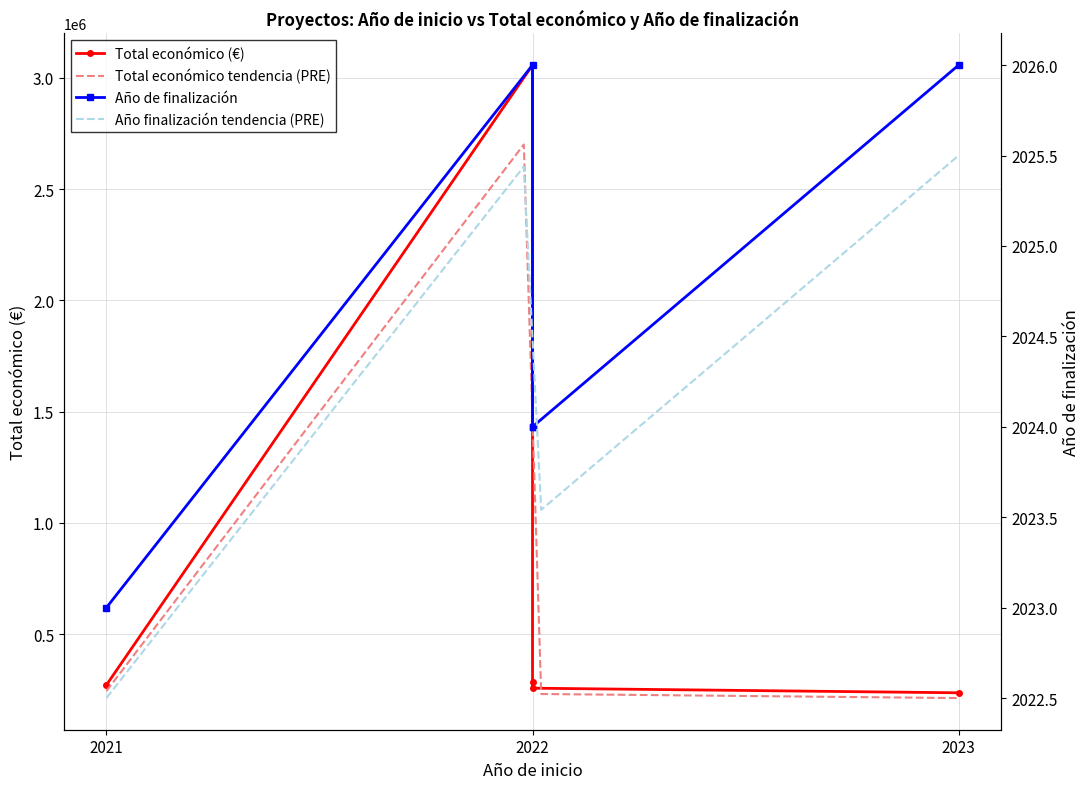

What is the label of the 4th point from the right?

2022